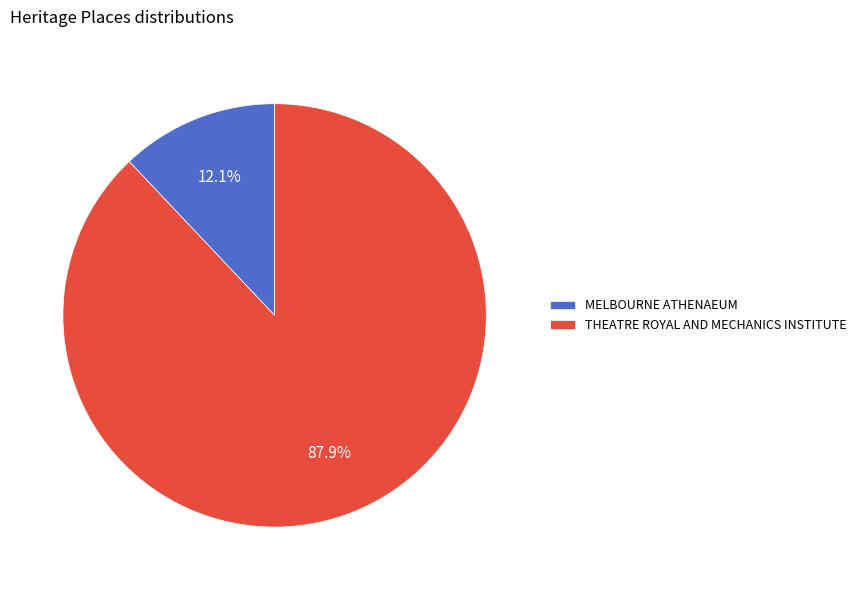

True or false: MELBOURNE ATHENAEUM accounts for 12% of the total.

True